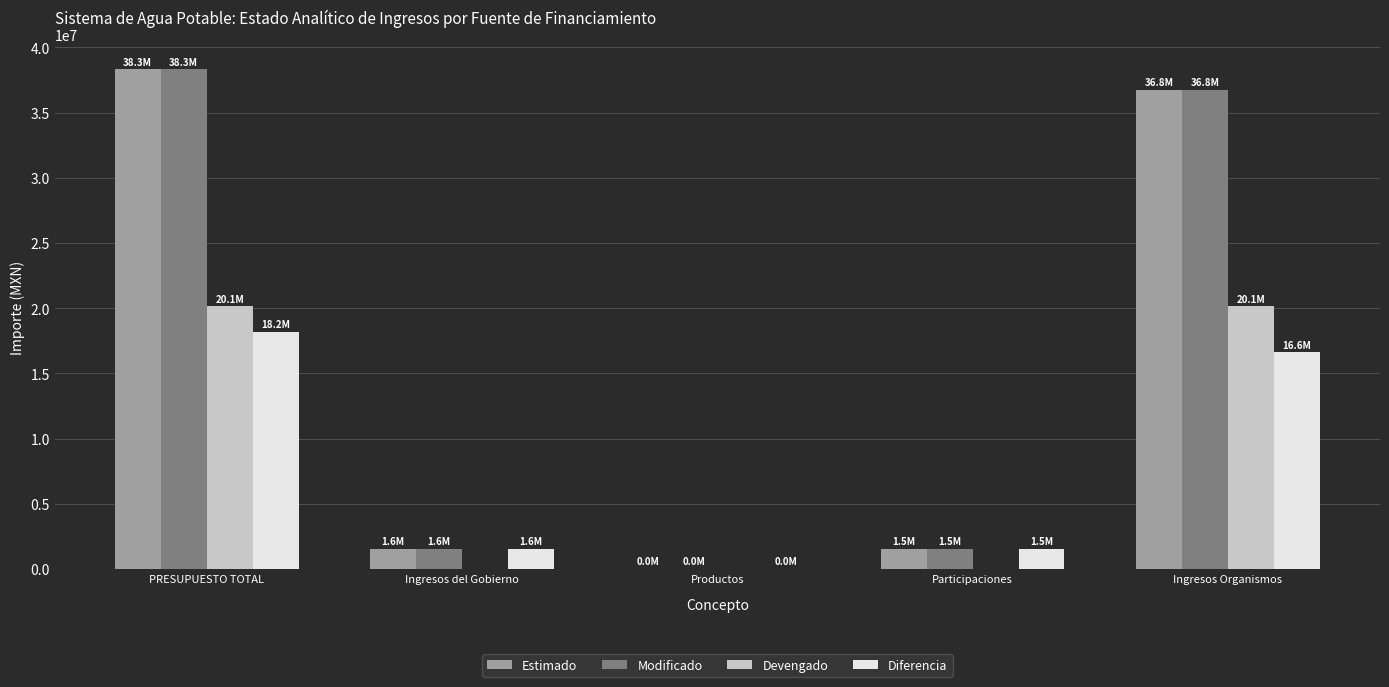

Read the Diferencia value at Ingresos Organismos.

16608450.7